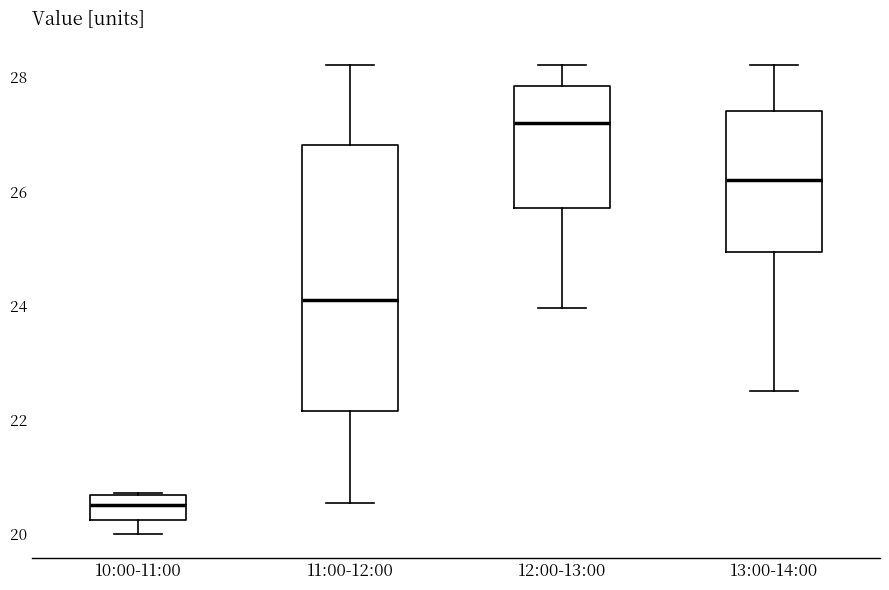

Which box has the highest median line?

12:00-13:00